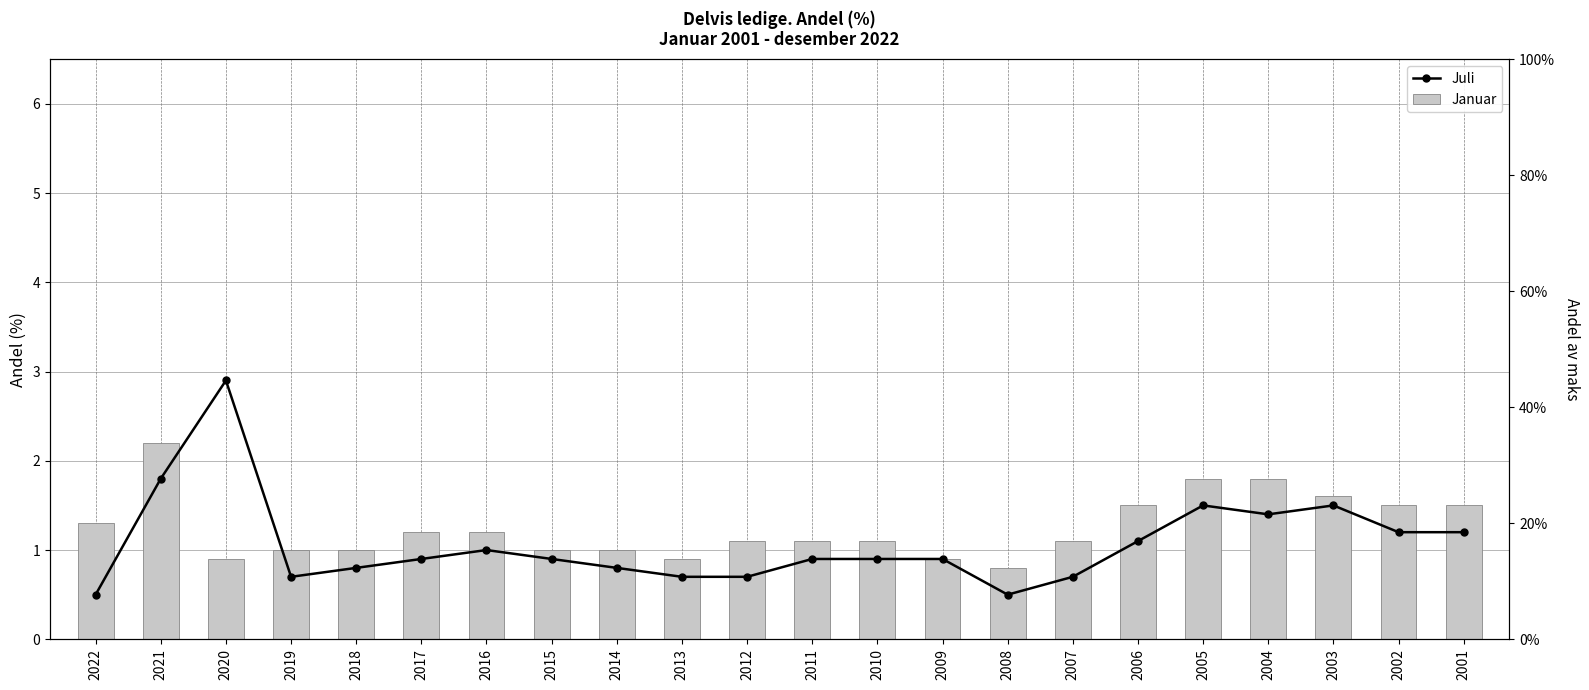

Where does the Januar series first go above 1?

2022